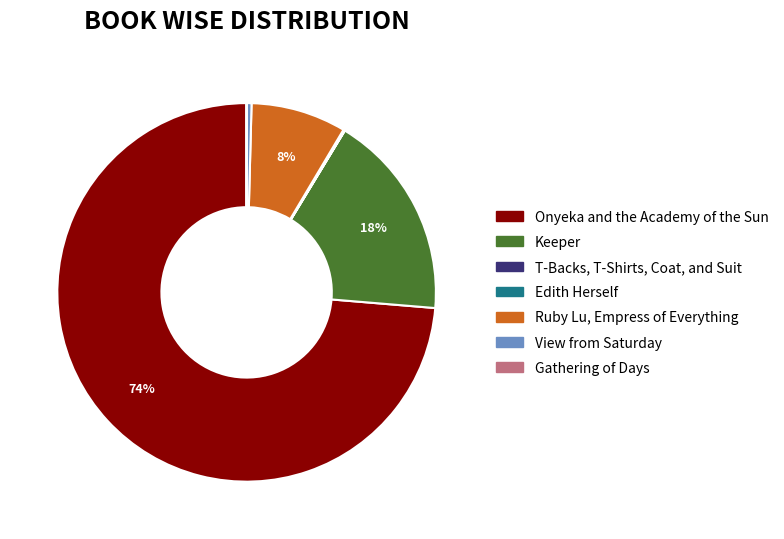

To the nearest percent, what portion does Onyeka and the Academy of the Sun represent?

74%